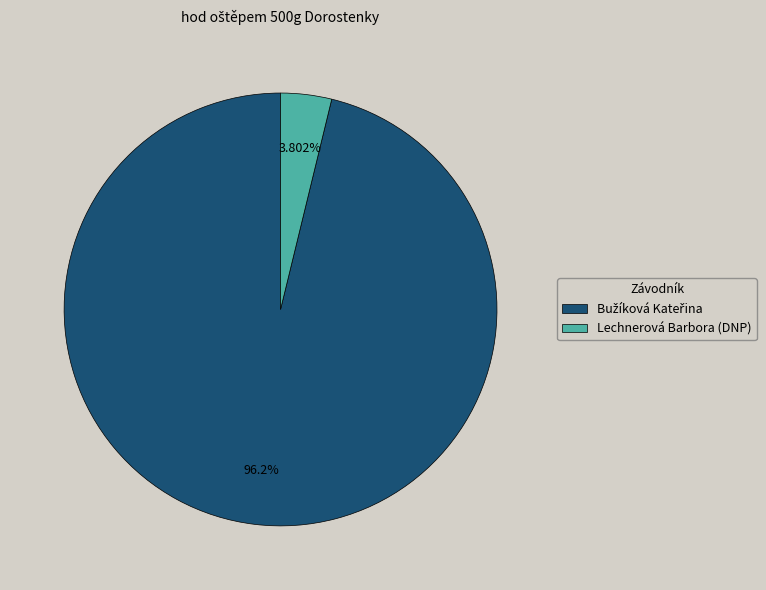

Is there a majority slice in this chart?

Yes